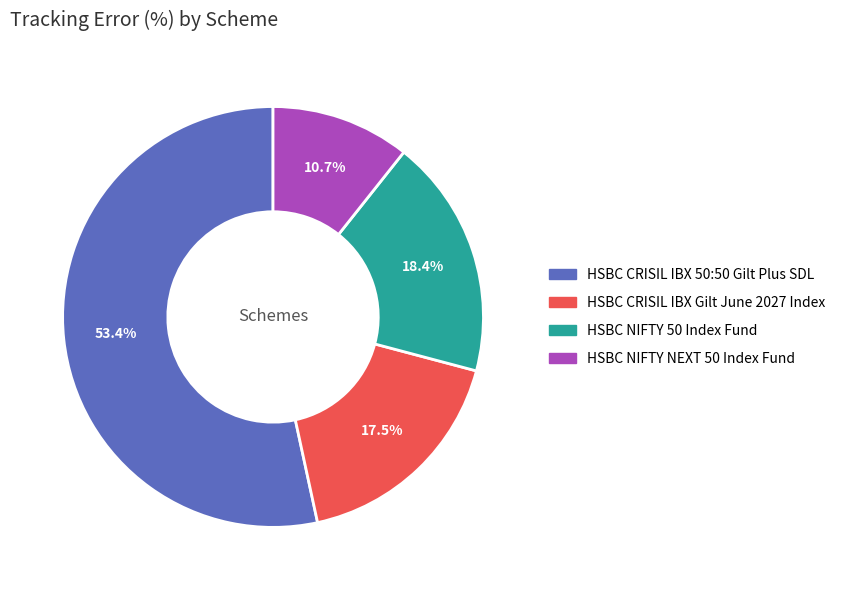

Which slice is the largest?

HSBC CRISIL IBX 50:50 Gilt Plus SDL